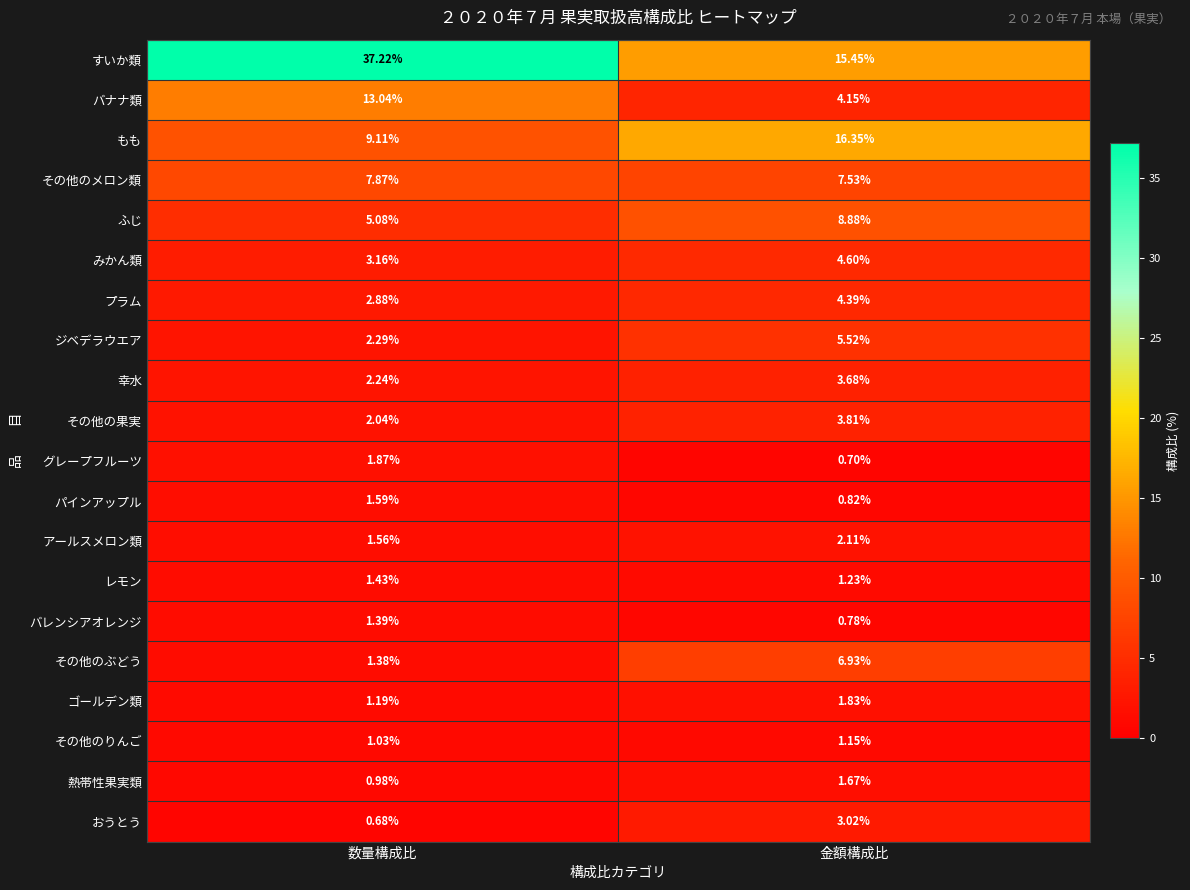

At 数量構成比, list the series in order from largest to smallest.

すいか類, バナナ類, もも, その他のメロン類, ふじ, みかん類, プラム, ジベデラウエア, 幸水, その他の果実, グレープフルーツ, パインアップル, アールスメロン類, レモン, バレンシアオレンジ, その他のぶどう, ゴールデン類, その他のりんご, 熱帯性果実類, おうとう